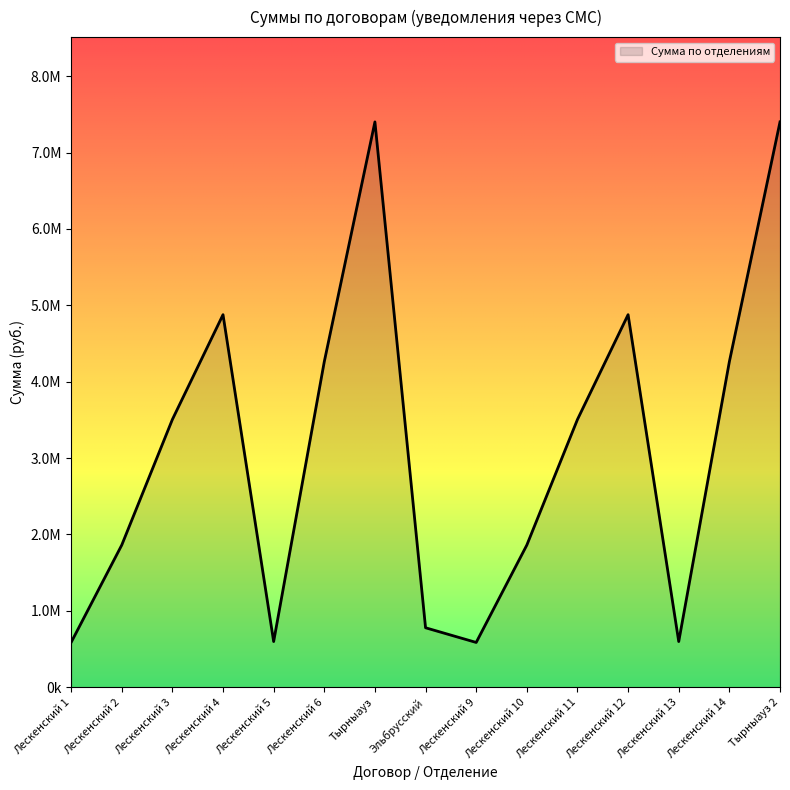

Does the chart display data point markers on the line(s)?

No